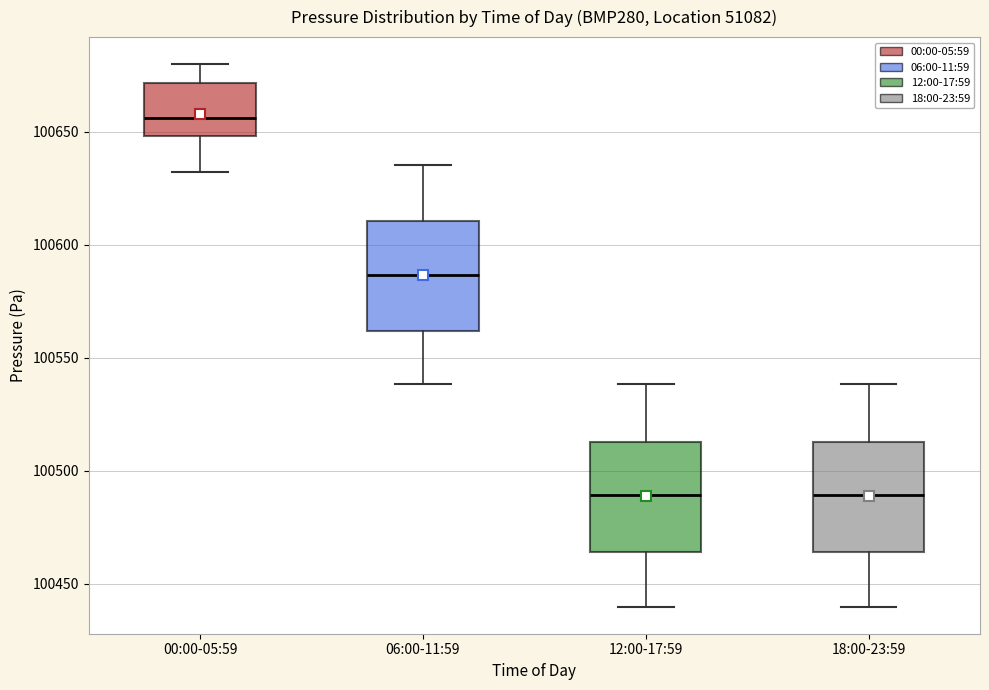

Where does the median line of the box for 06:00-11:59 sit on the y-axis? The values are not printed on the chart, so give them approximately, as read against the axis.

100585